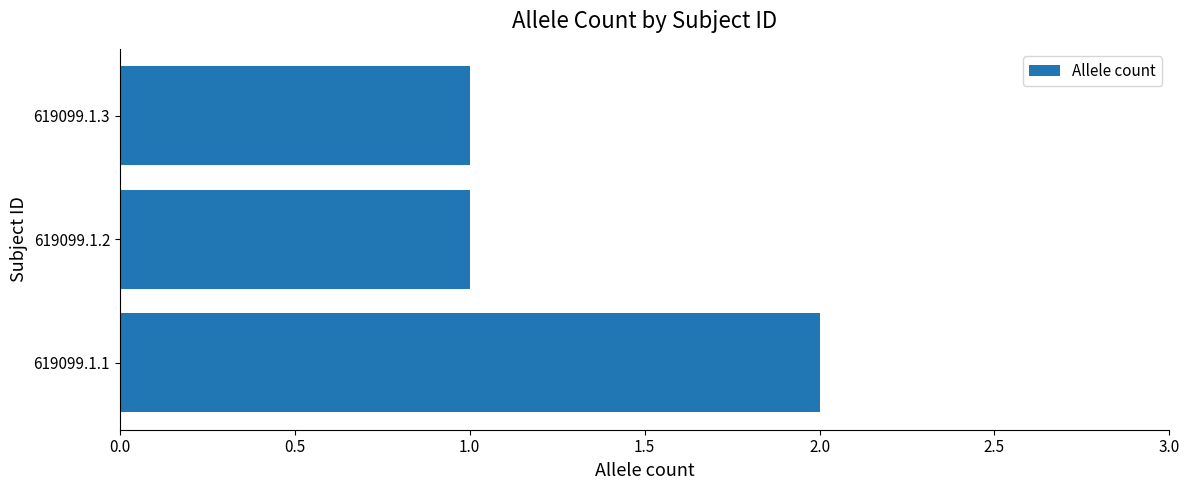

Count the values in the range 1 to 2.

3